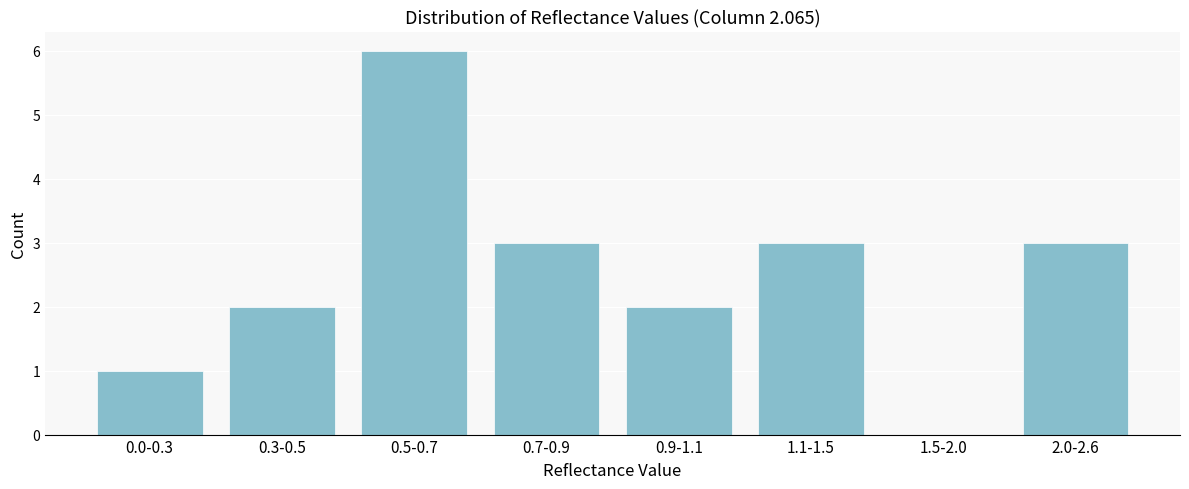

Reading left to right, transcribe all the data shown in this chart.

0.0-0.3=1	0.3-0.5=2	0.5-0.7=6	0.7-0.9=3	0.9-1.1=2	1.1-1.5=3	1.5-2.0=0	2.0-2.6=3